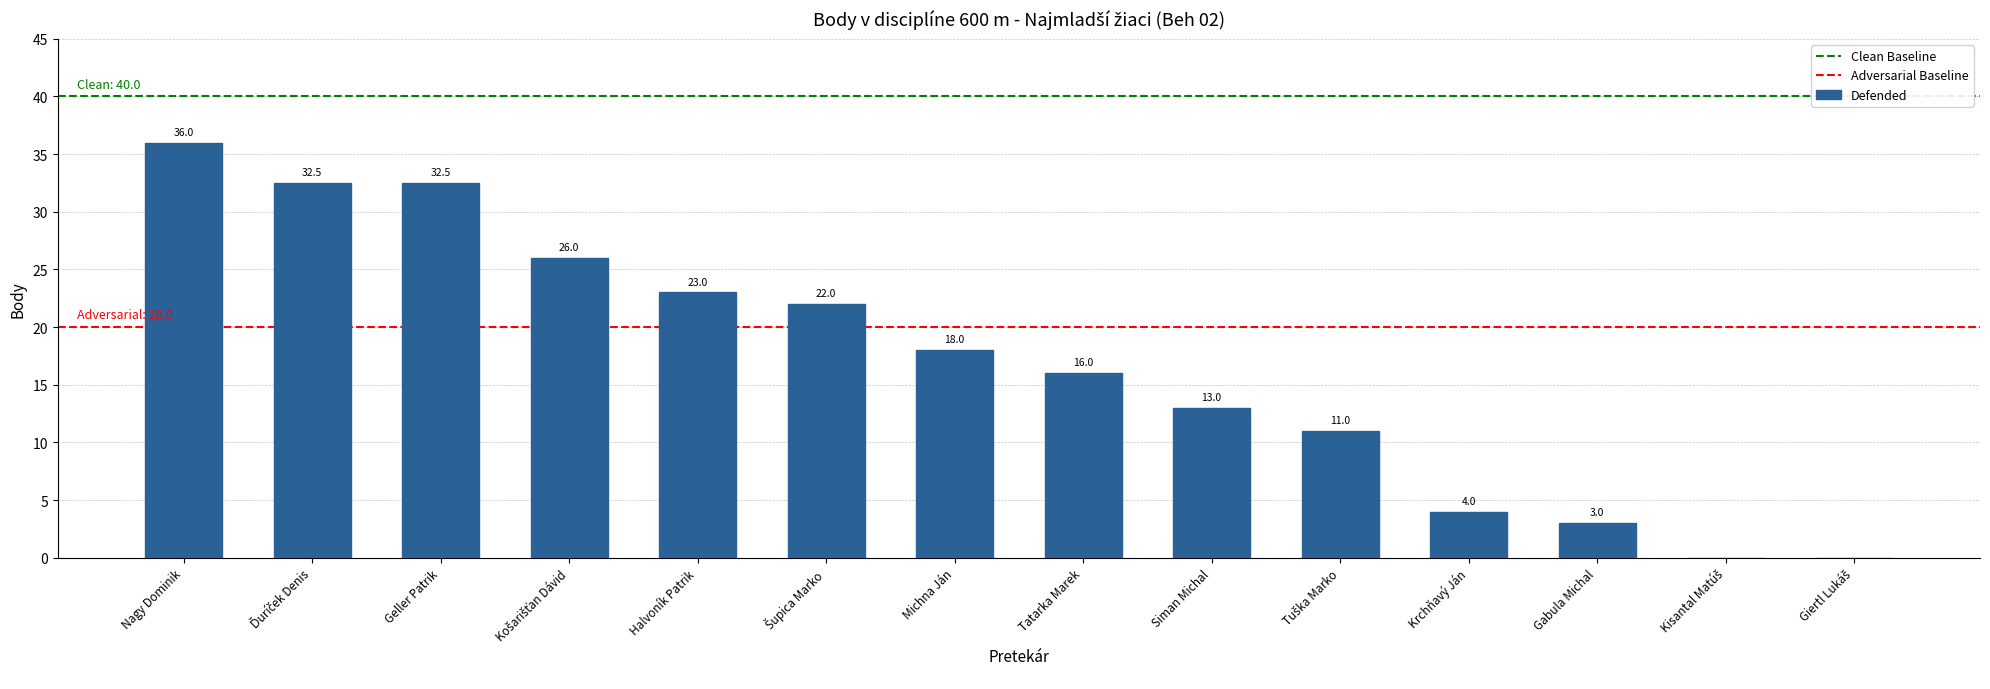

Is it true that the value at Siman Michal is 13.0?

True